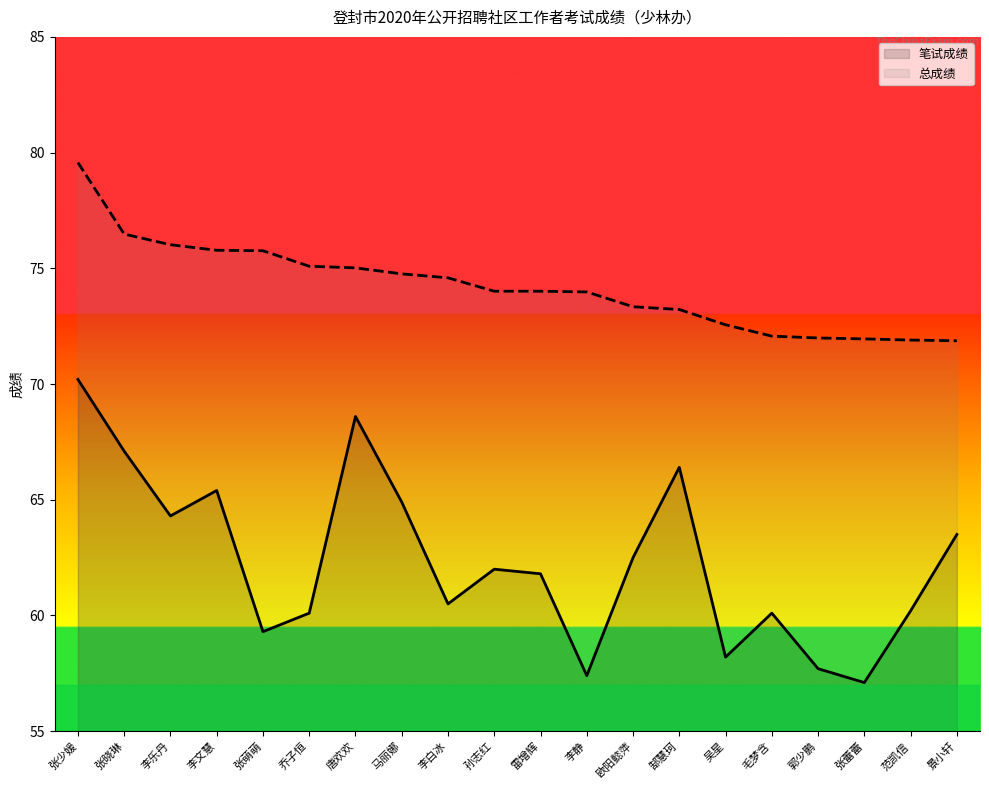

What is the value of the 总成绩 point at the 8th from the left?

74.8